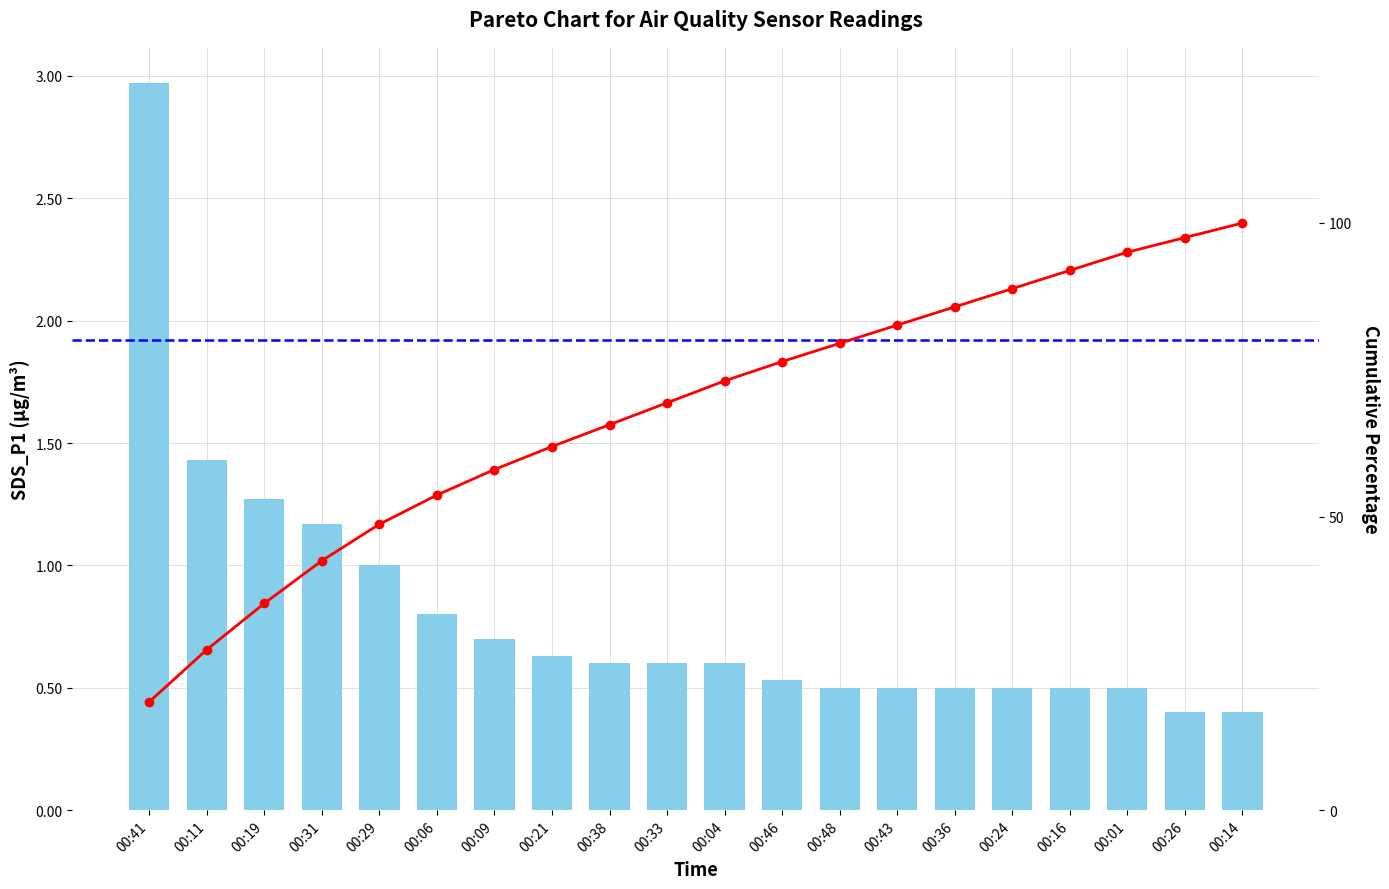

Which series has the largest total across all categories?

Cumulative %